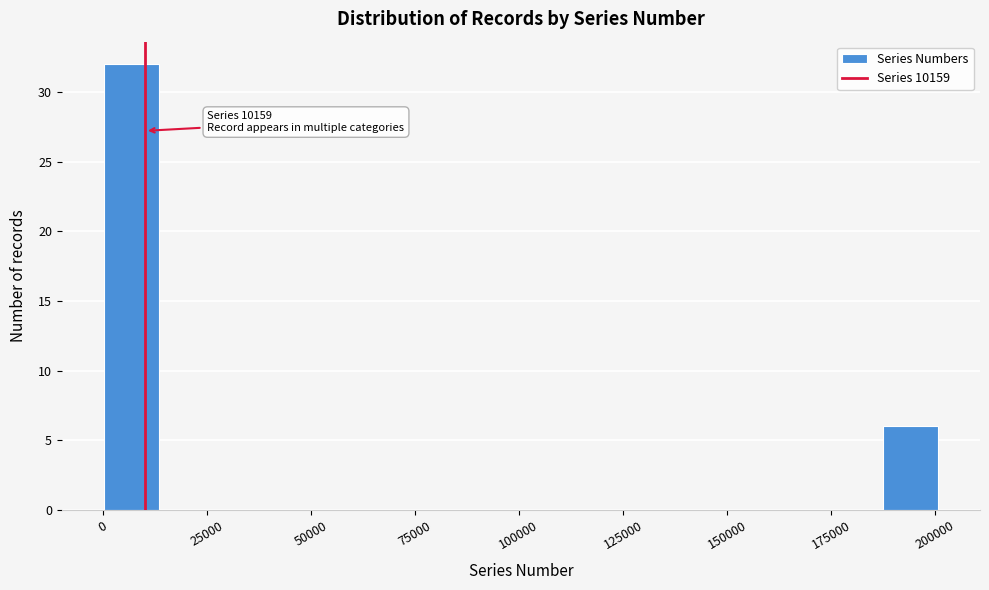

Read against the x-axis, roughly where is the centre of the tallest bar?

5000